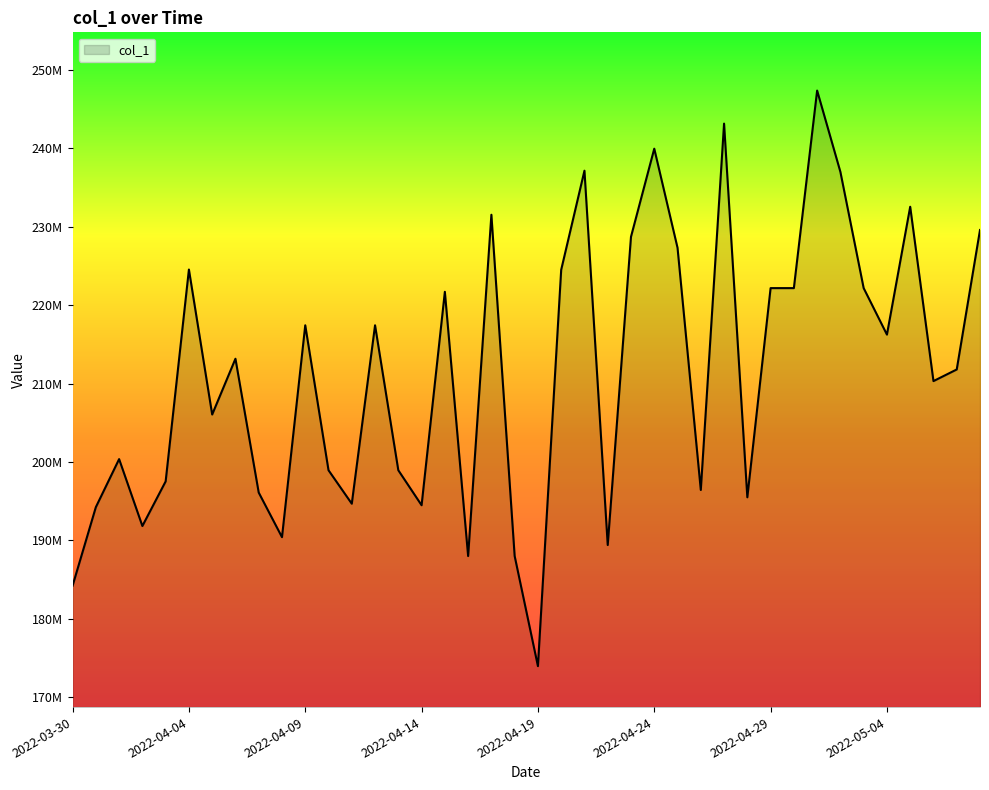

Does the chart have visible grid lines?

No